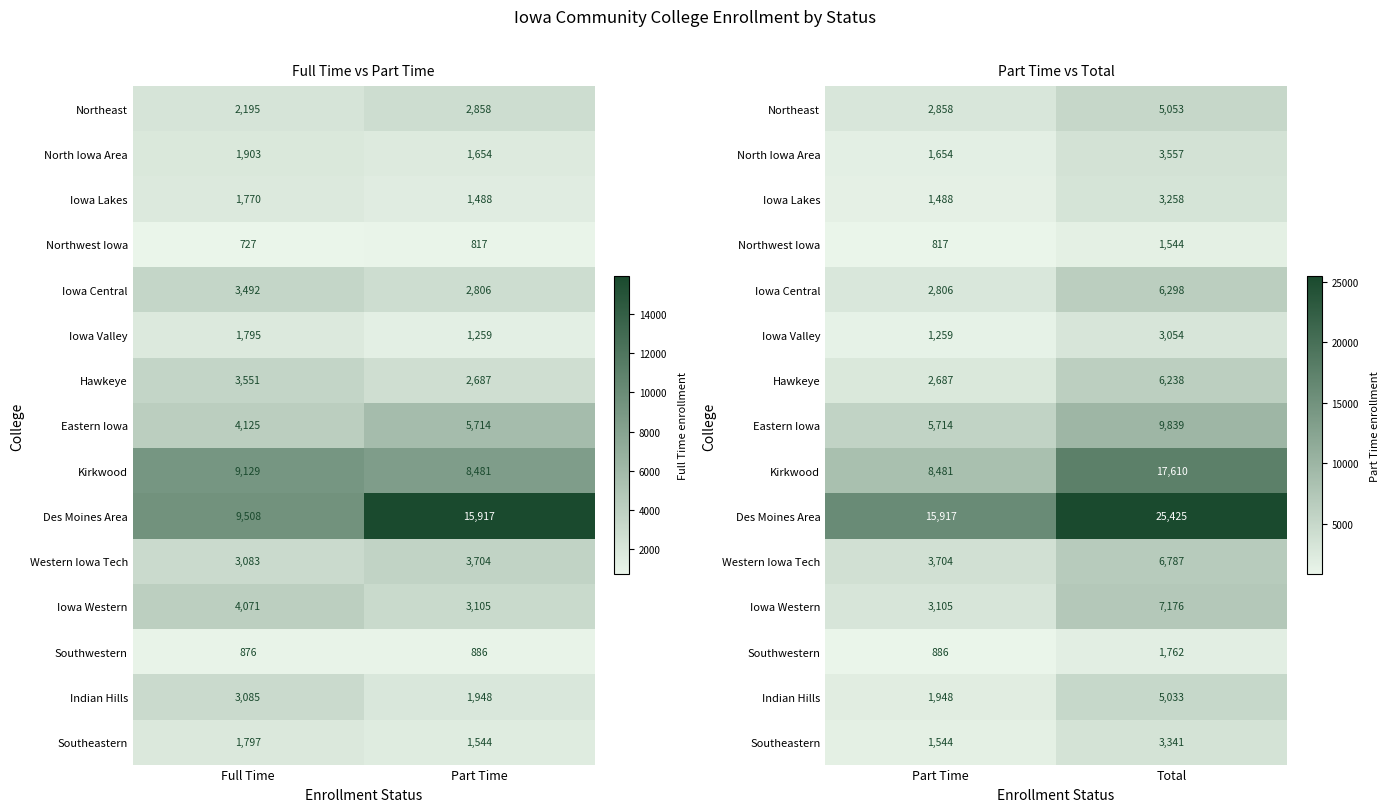

What is the lowest value of the Iowa Lakes series?

1488